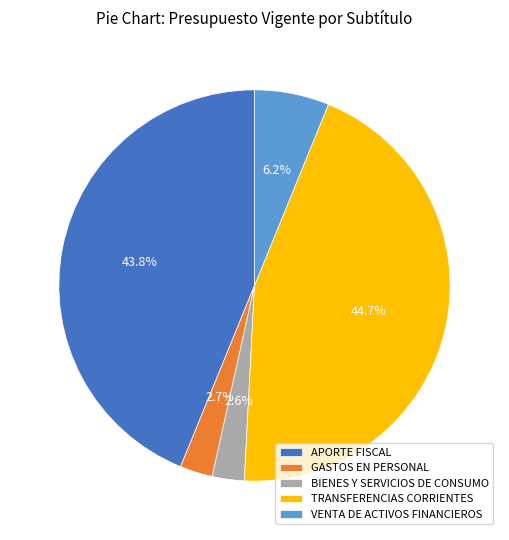

What is the largest slice in the pie chart?

TRANSFERENCIAS CORRIENTES